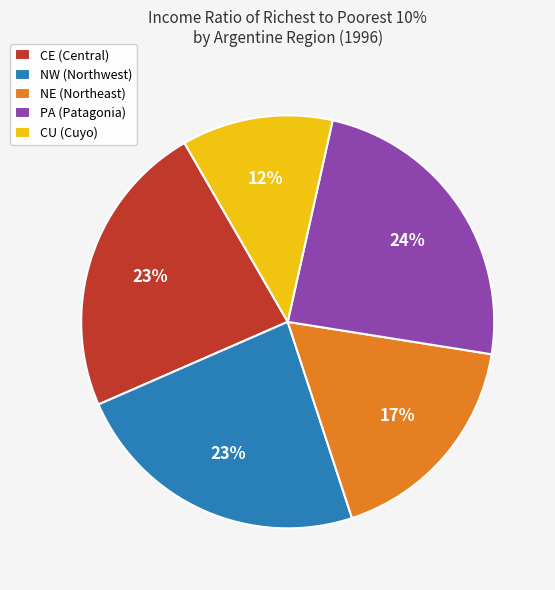

Which has a higher value, CU (Cuyo) or PA (Patagonia)?

PA (Patagonia)